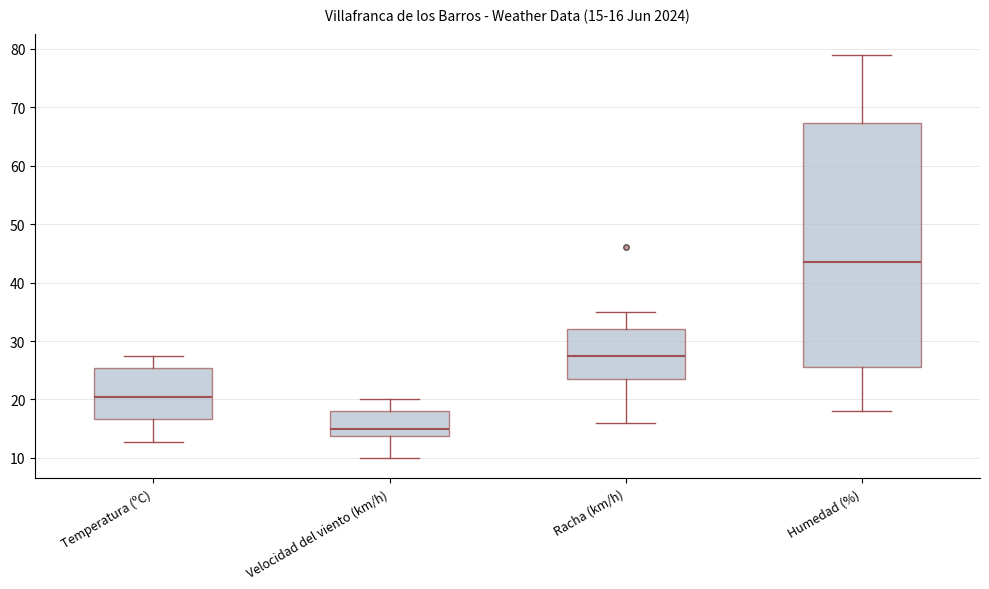

Comparing the boxes themselves (not the whiskers), which one is the tallest?

Humedad (%)